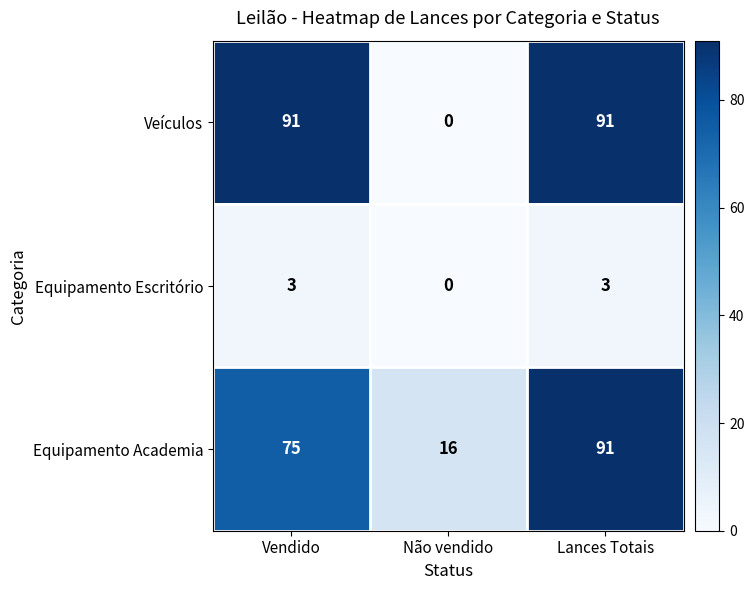

At how many categories does at least one series exceed 61?

2